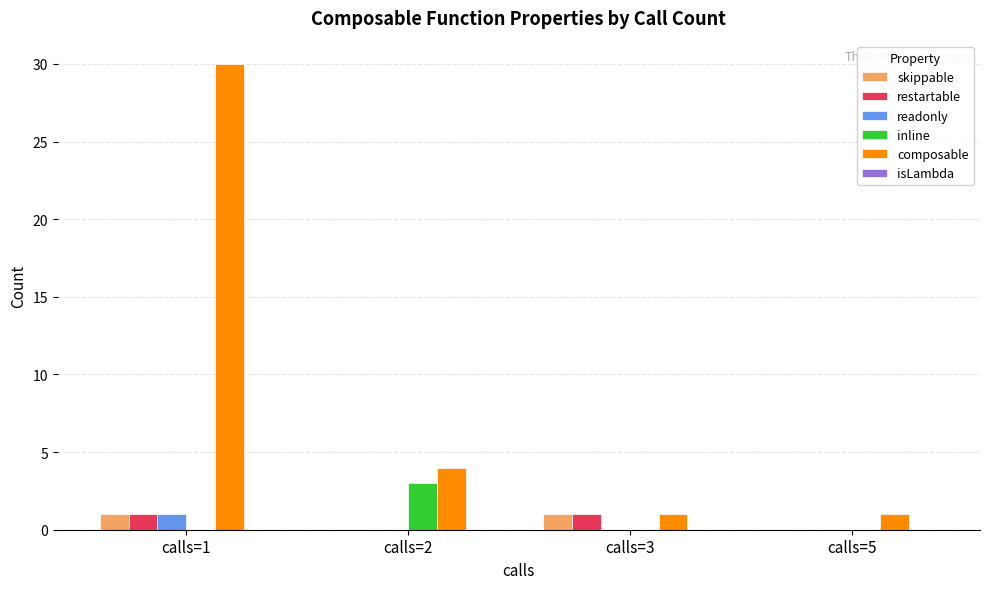

Which series has the widest spread of values?

composable